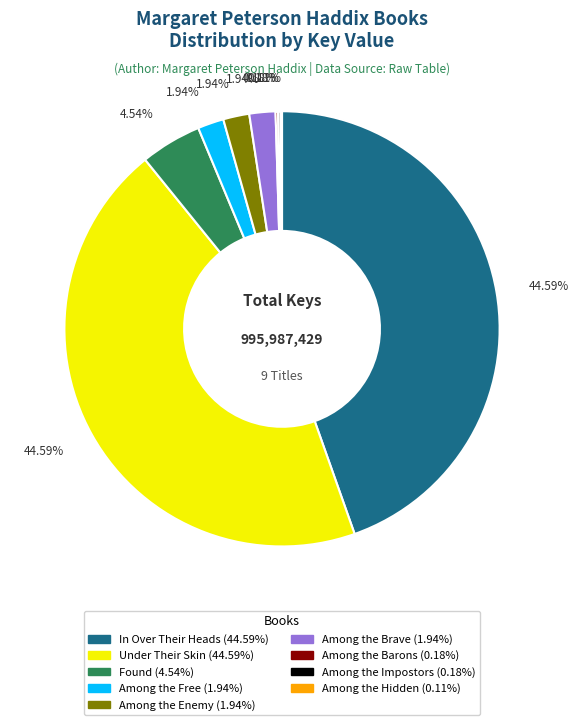

What is the ratio of the value at In Over Their Heads to the value at Among the Brave?

23.0